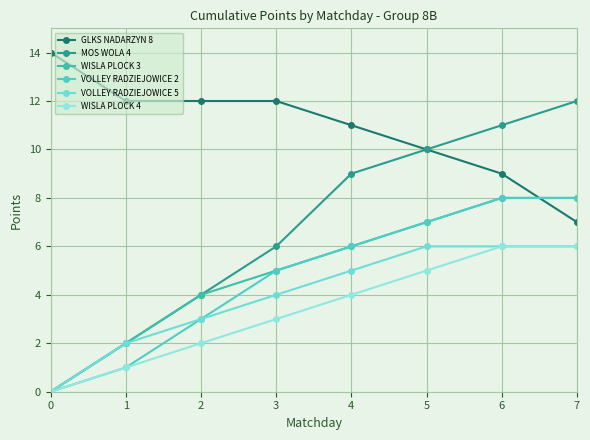

After their last crossing, which series has the higher values: GLKS NADARZYN 8 or VOLLEY RADZIEJOWICE 2?

VOLLEY RADZIEJOWICE 2